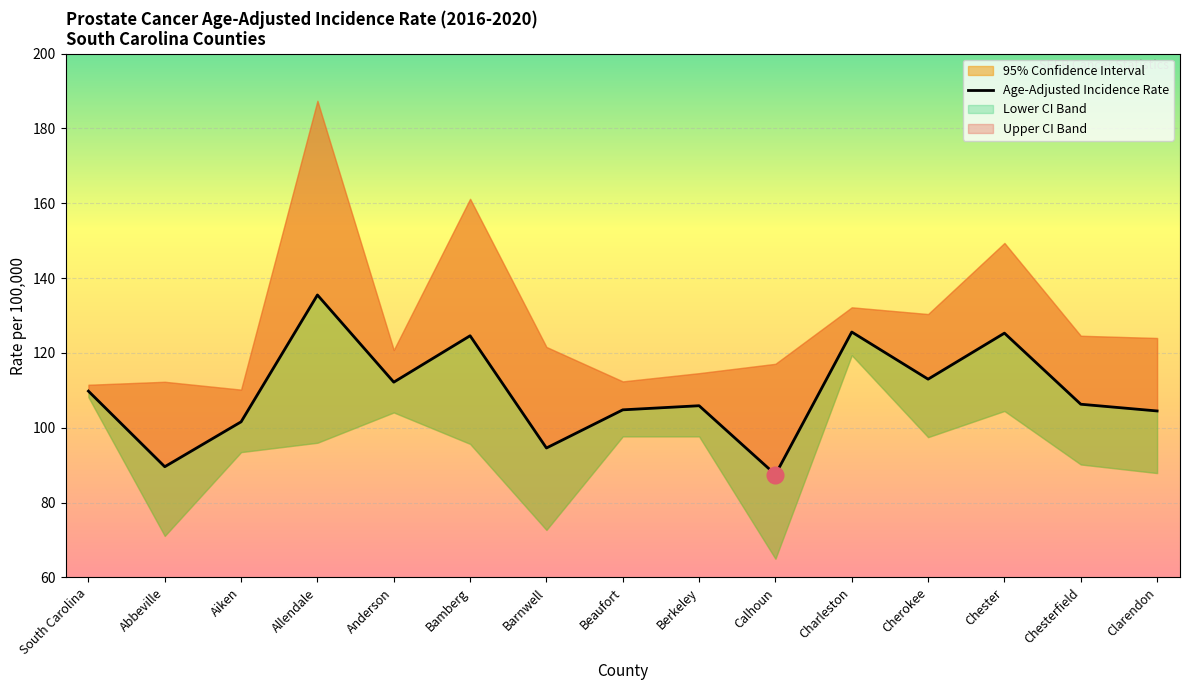

True or false: there are more than 1 points higher than both neighbors.

True